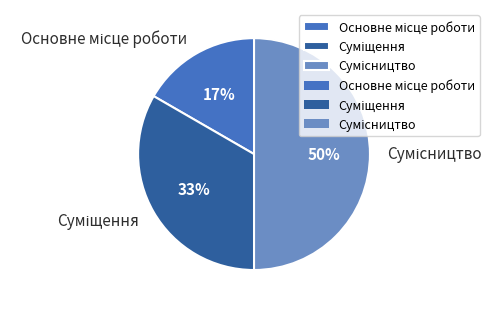

To the nearest percent, what is the difference between the largest and smallest slice percentages?

33%